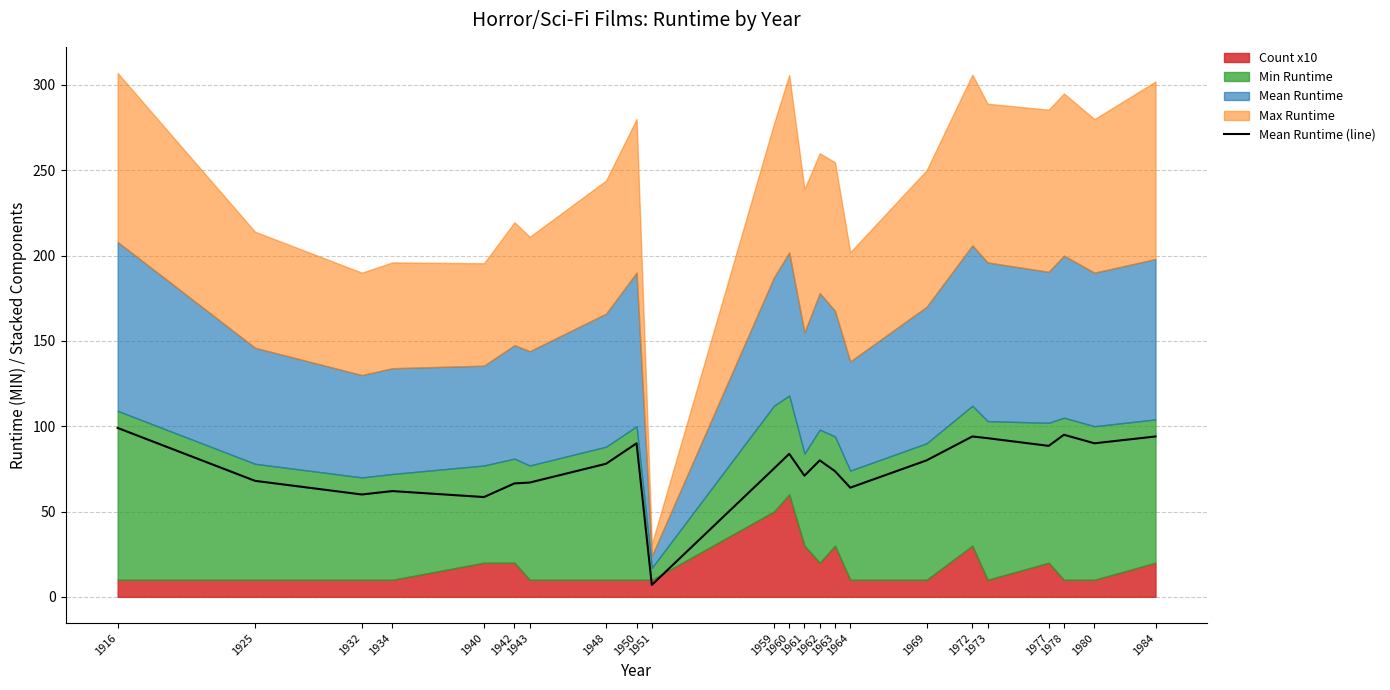

True or false: the data has more than 1 interior local peaks.

True